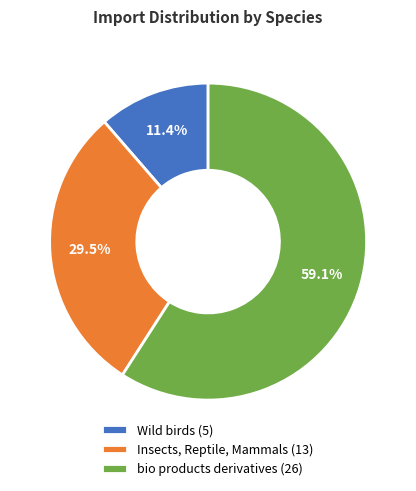

What percentage is the bio products derivatives slice, to the nearest percent?

59%